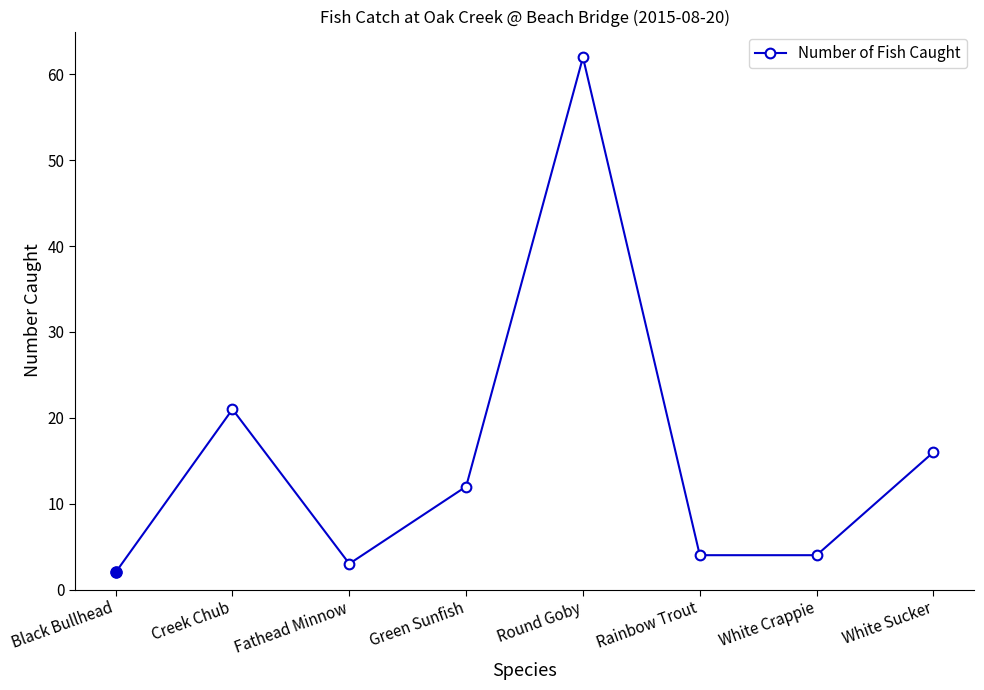

Approximately how many times larger is the value at Green Sunfish compared to Rainbow Trout?

3.0